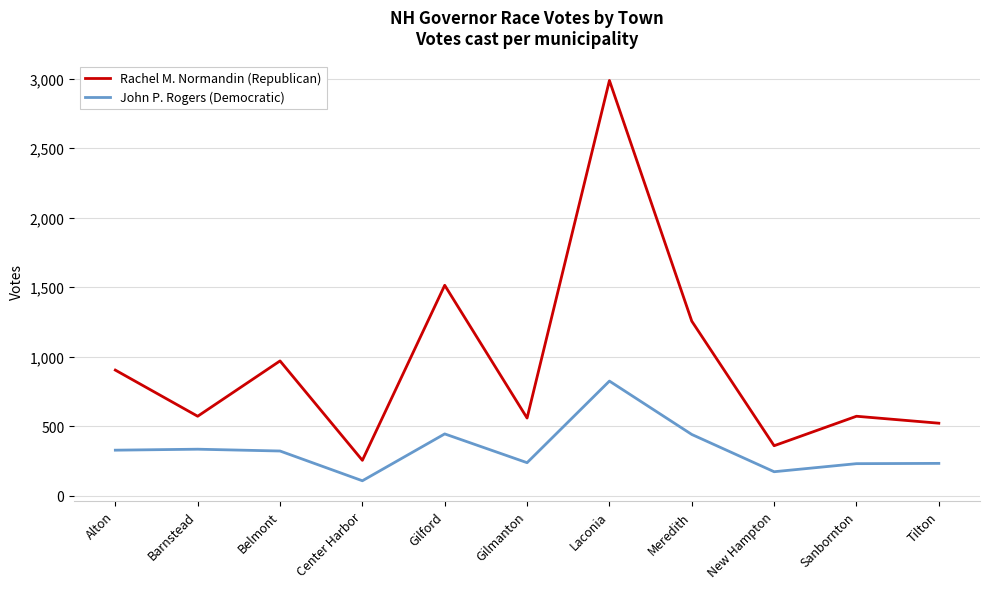

List the series in order of their peak value, lowest first.

John P. Rogers (Democratic), Rachel M. Normandin (Republican)